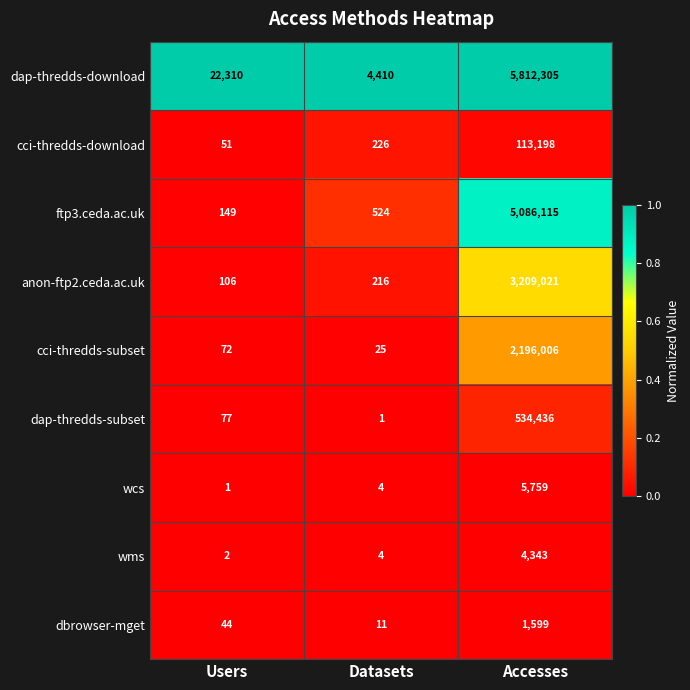

Which series has the largest range (max minus min)?

dap-thredds-download